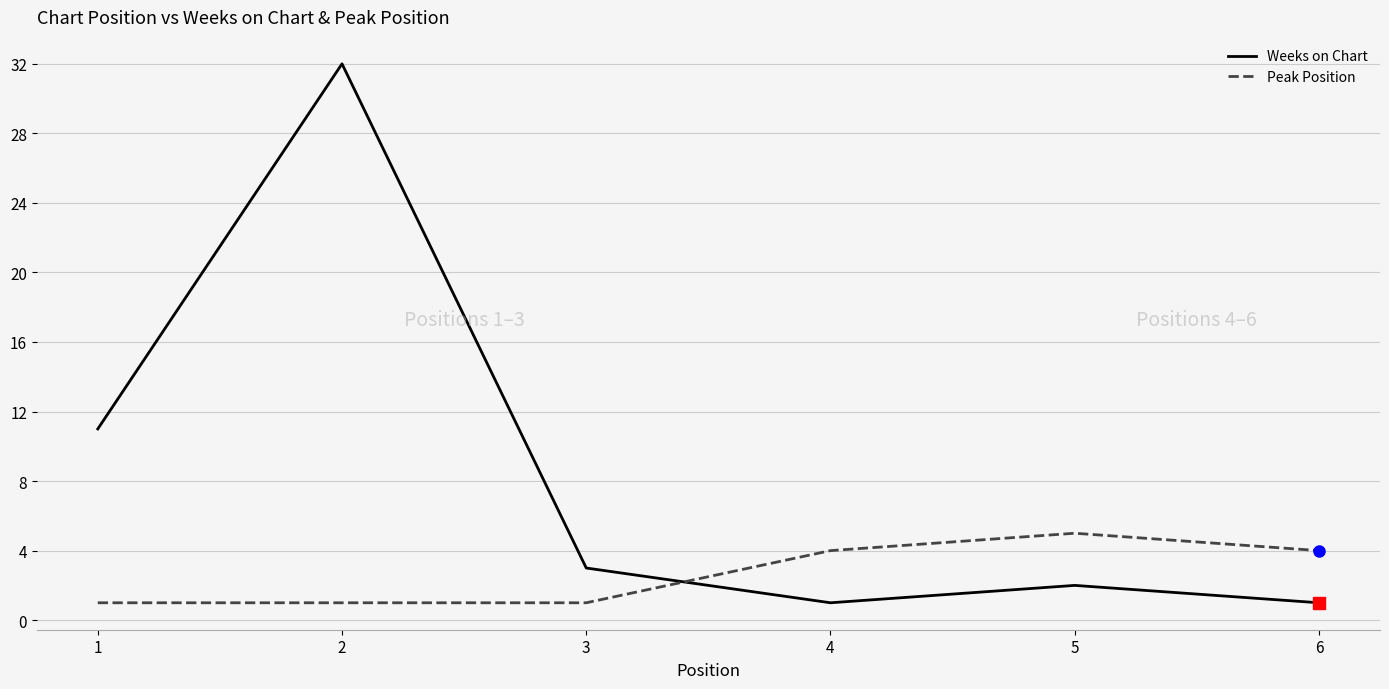

The Weeks on Chart series shows 2 at 5. True or false?

True